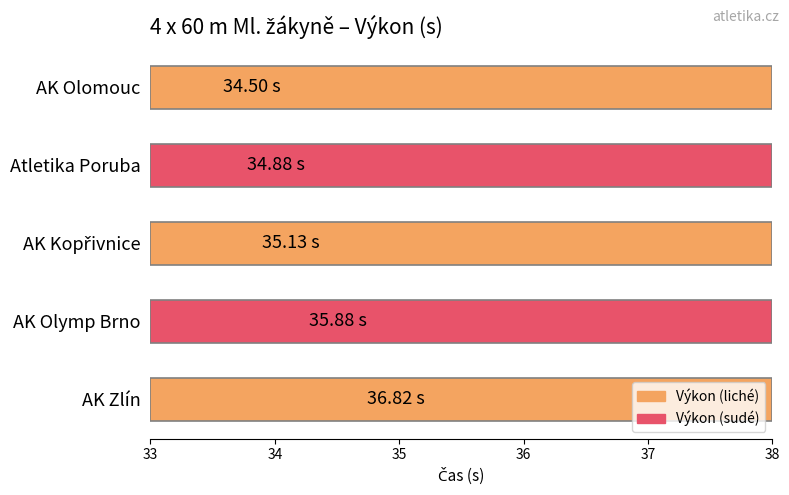

What is the change in value from AK Olomouc to AK Olymp Brno?

+1.4